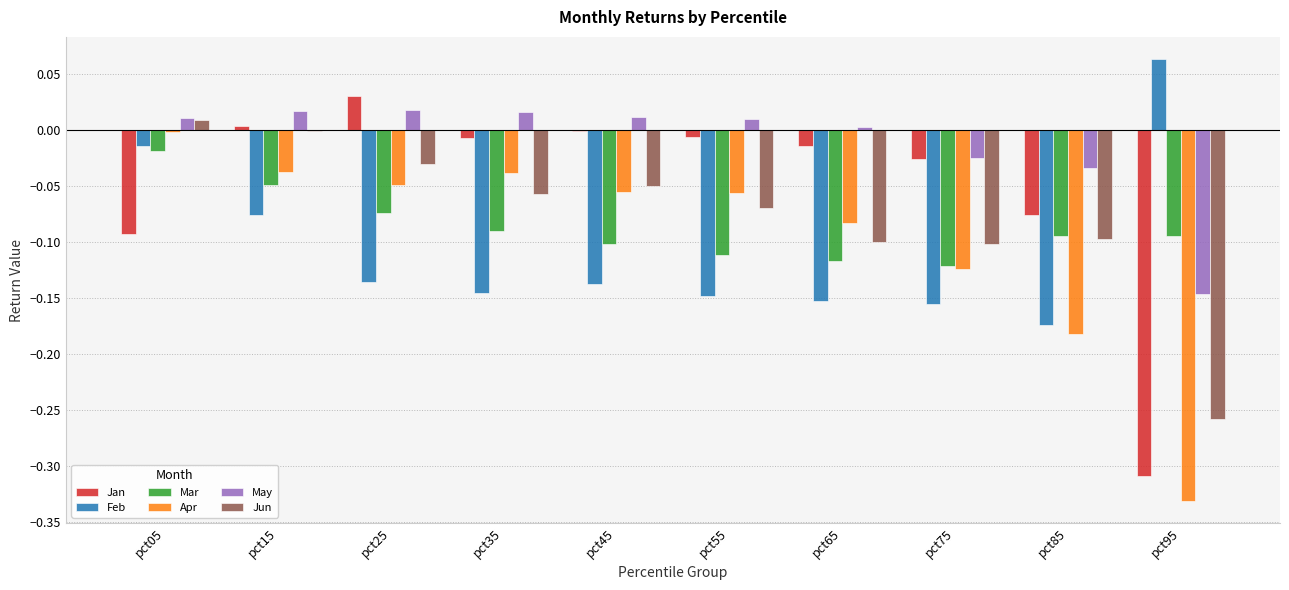

What is the sum of all Jun values?

-0.8